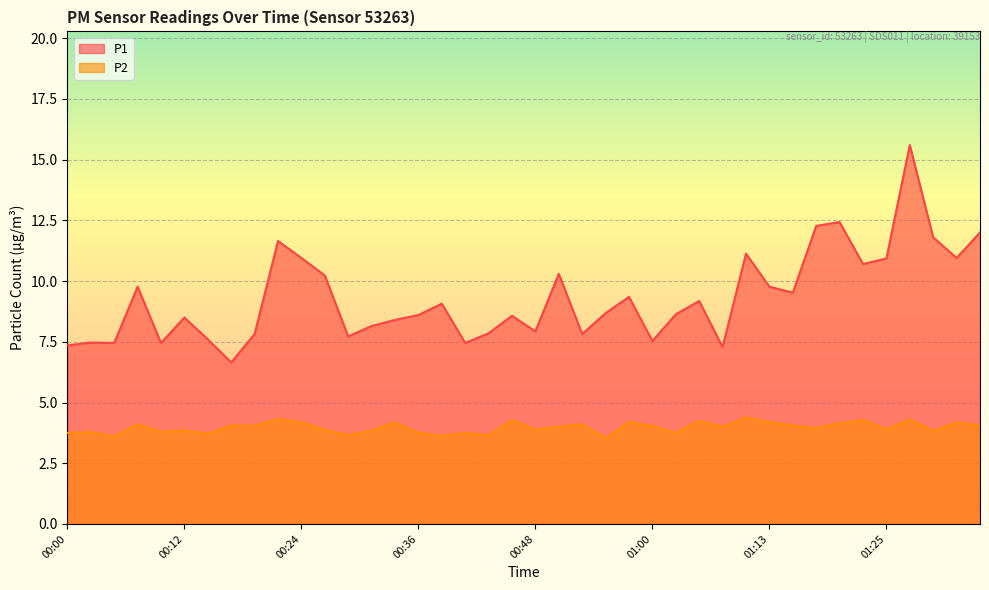

Rank the series at 01:22 from lowest to highest value.

P2, P1